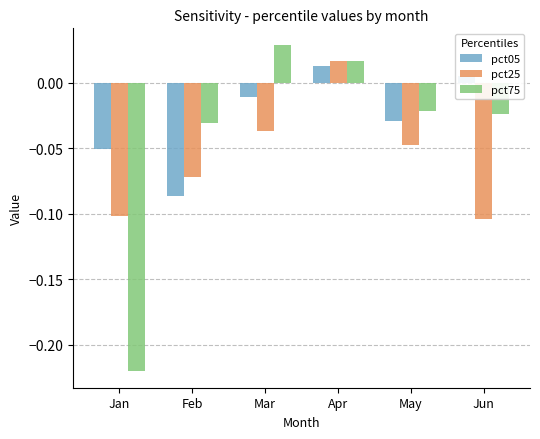

Where is pct05 nearest to the value 0?

Jun